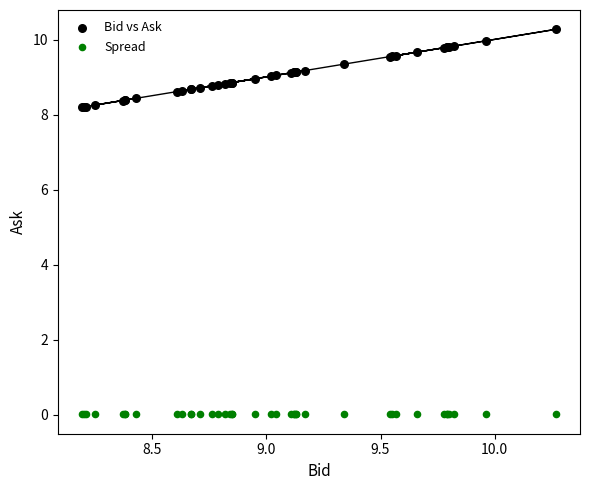

Which series contains the highest Y value?

Bid vs Ask